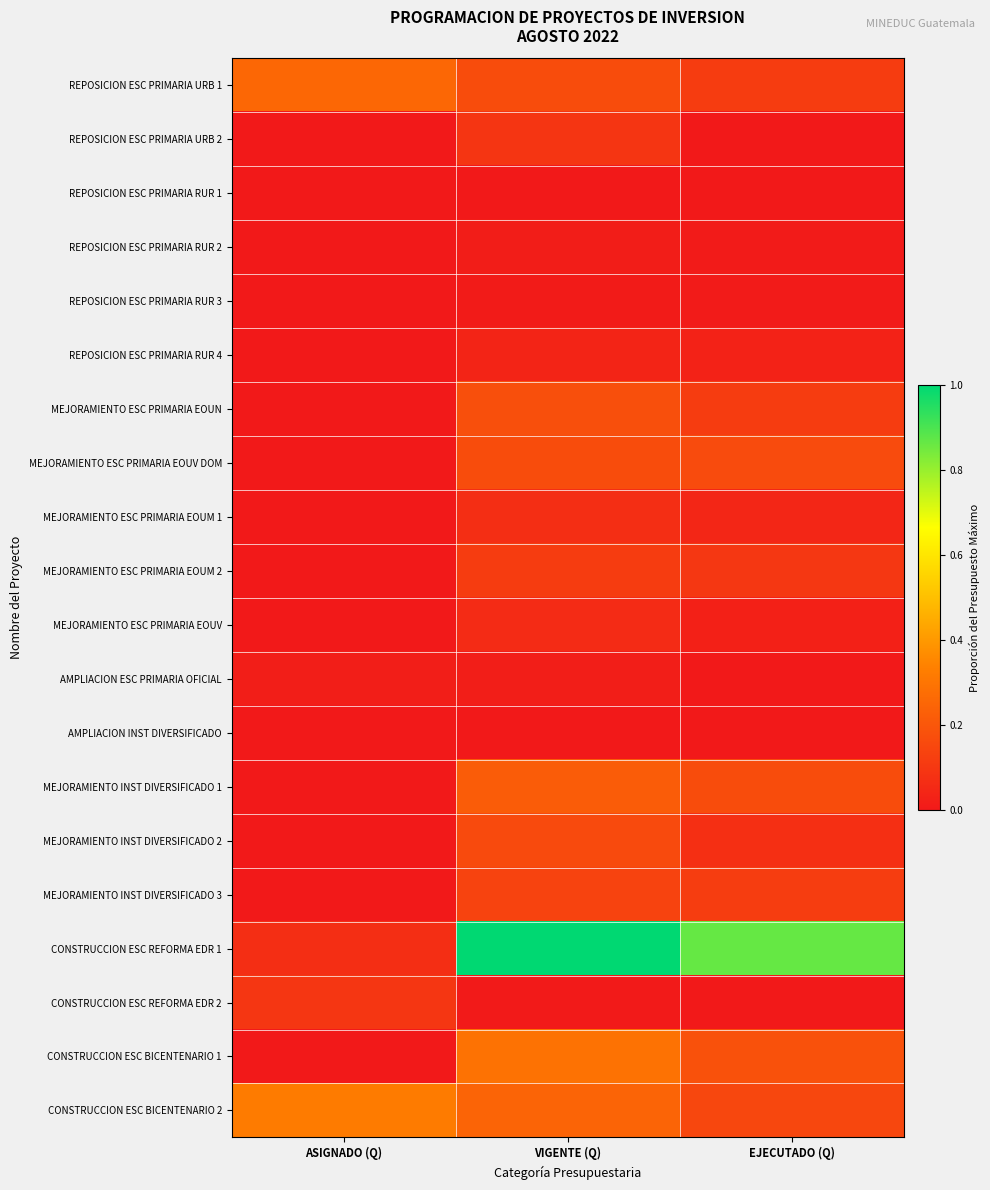

Which series has the widest spread of values?

CONSTRUCCION ESC REFORMA EDR 1